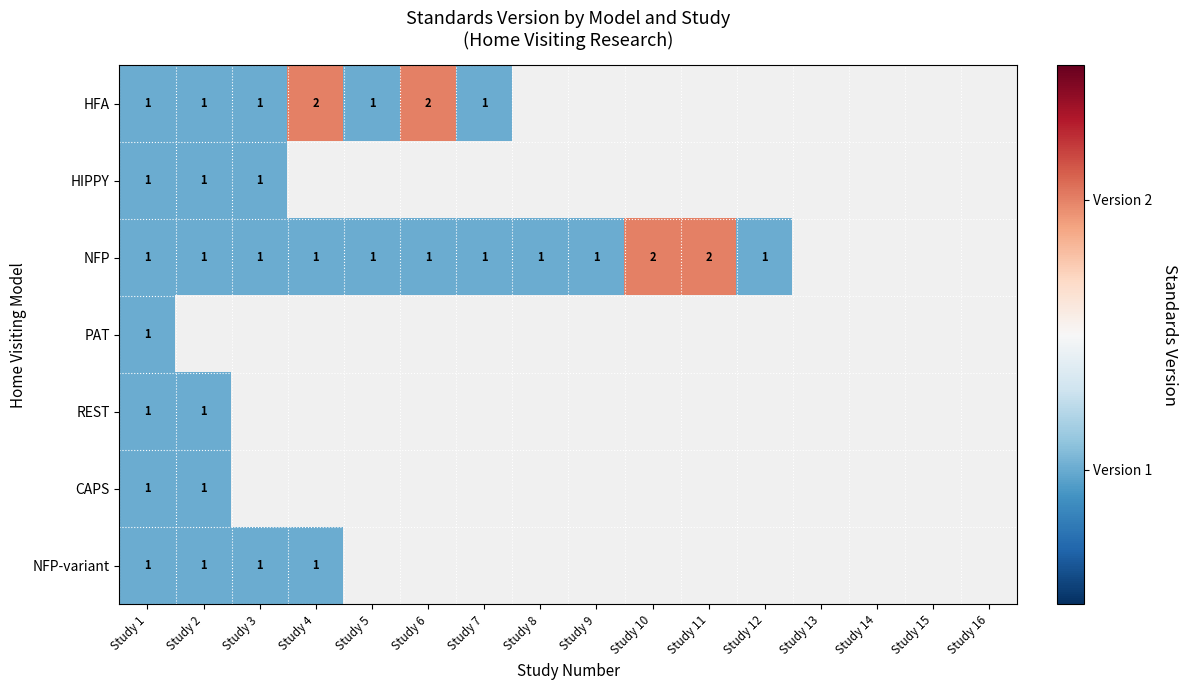

What is the total value across all series at Study 1?

7